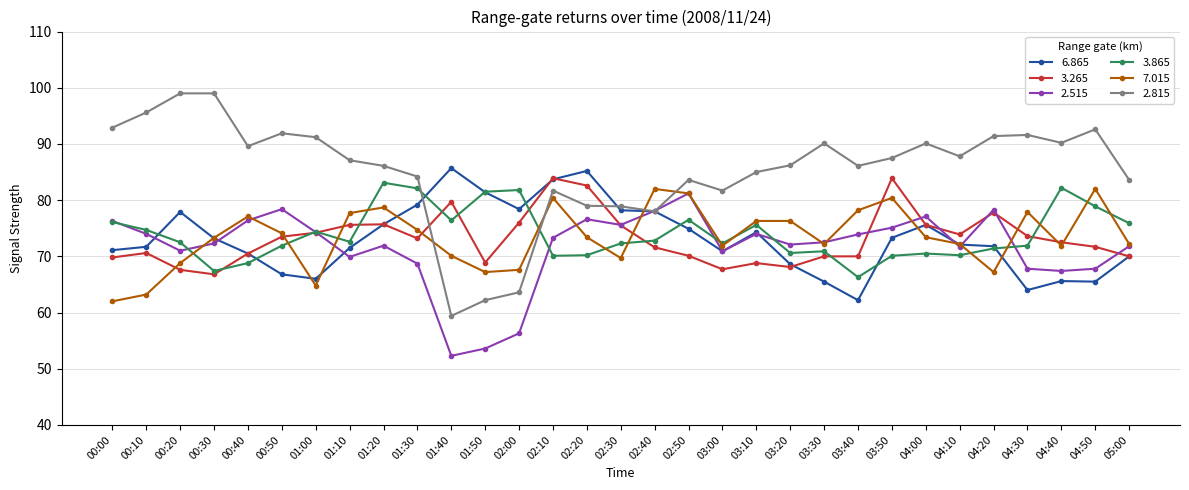

Is this an area chart (filled region under the line)?

No